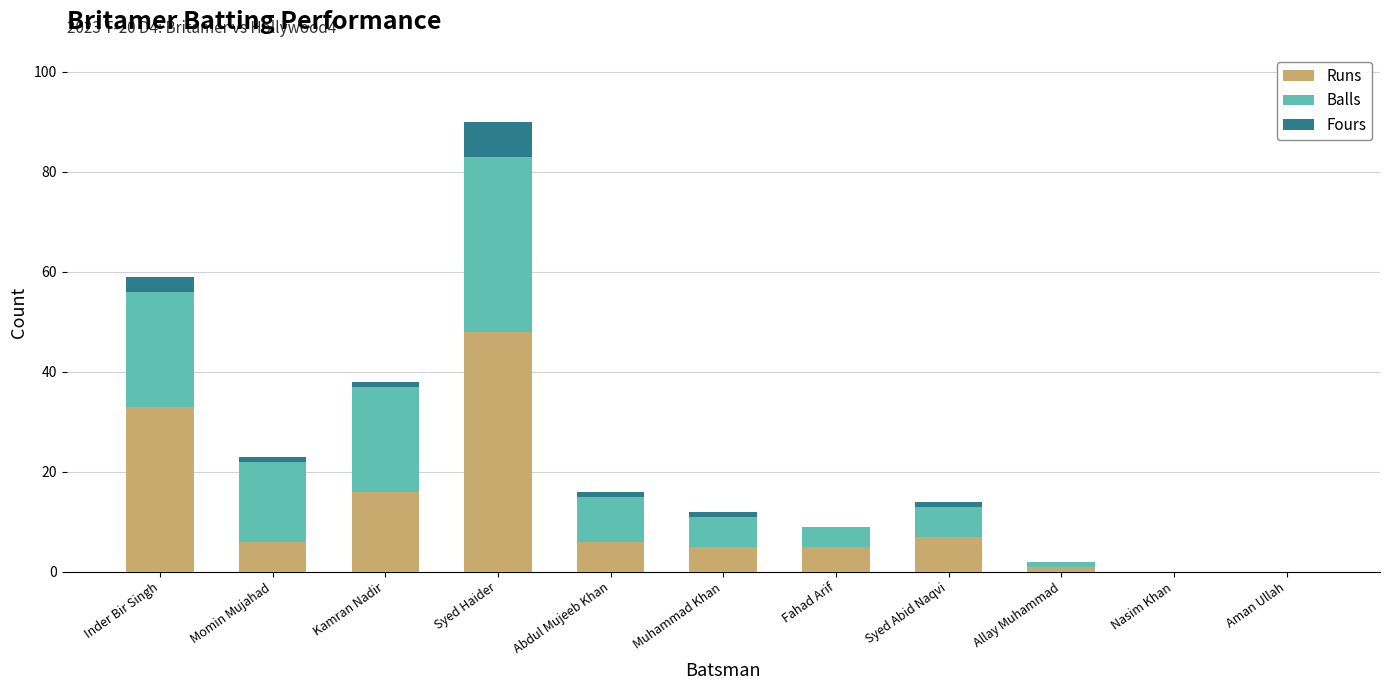

Where does the Runs series first go above 6?

Inder Bir Singh